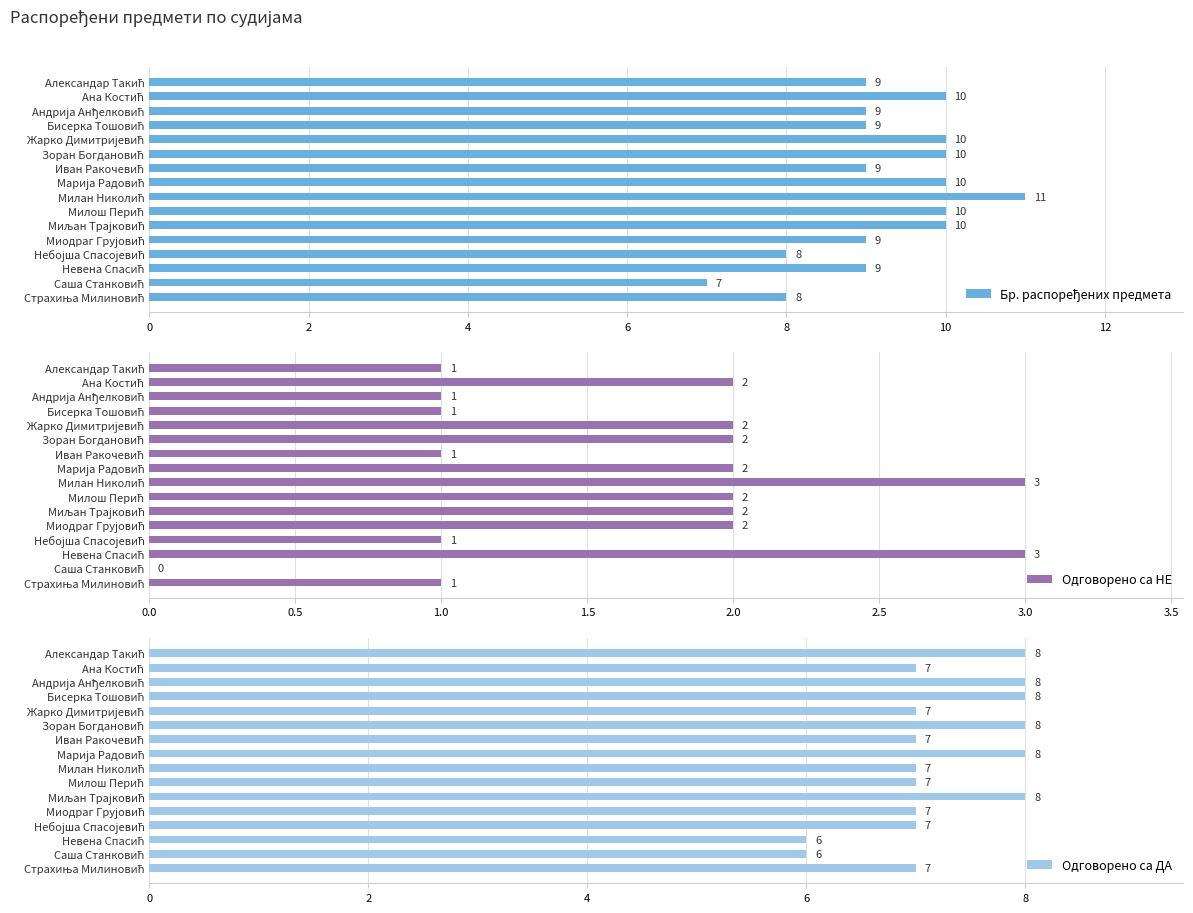

What is the sum of all Одговорено са ДА values?

116